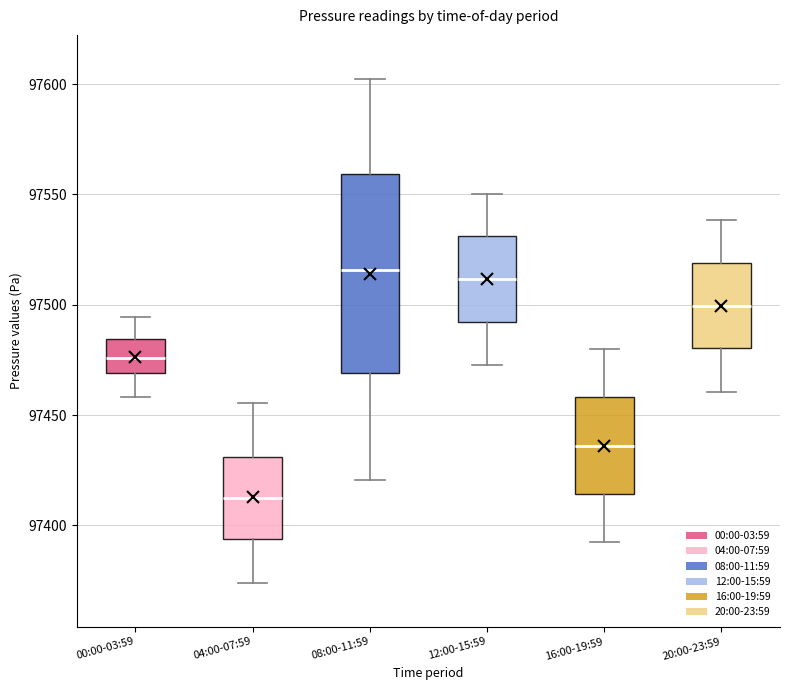

Reading left to right, transcribe this box plot: for each box, give where its median line is, the range the box spans, and where its two whiskers end, as read against the y-axis. The values are not printed on the chart, so give them approximately, as read against the axis.

00:00-03:59: median 97475, box 97470 to 97485, whiskers 97460 to 97495
04:00-07:59: median 97410, box 97395 to 97430, whiskers 97375 to 97455
08:00-11:59: median 97515, box 97470 to 97560, whiskers 97420 to 97600
12:00-15:59: median 97510, box 97490 to 97530, whiskers 97475 to 97550
16:00-19:59: median 97435, box 97415 to 97460, whiskers 97390 to 97480
20:00-23:59: median 97500, box 97480 to 97520, whiskers 97460 to 97540